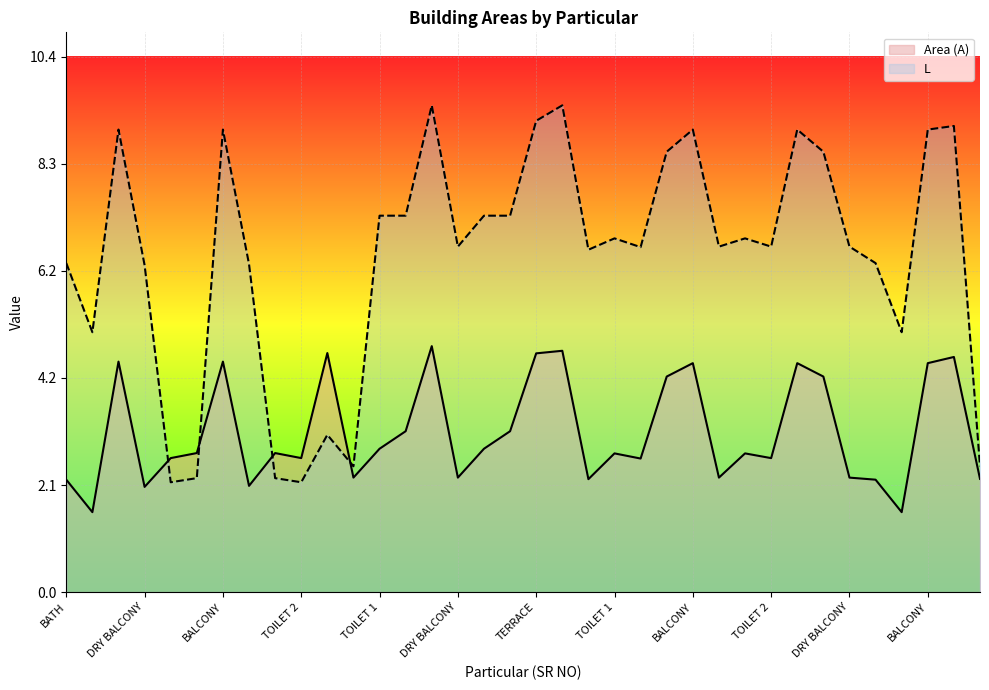

Reading left to right, extract all data points from this chart.

Area (A): 2.2	1.6	4.5	2.0	2.6	2.7	4.5	2.1	2.7	2.6	4.6	2.2	2.8	3.1	4.8	2.2	2.8	3.1	4.6	4.7	2.2	2.7	2.6	4.2	4.4	2.2	2.7	2.6	4.4	4.2	2.2	2.2	1.6	4.4	4.6	2.2
L: 6.4	5.0	9.0	6.3	2.1	2.2	9.0	6.4	2.2	2.1	3.0	2.4	7.3	7.3	9.4	6.7	7.3	7.3	9.1	9.4	6.6	6.9	6.7	8.5	9.0	6.7	6.9	6.7	9.0	8.5	6.7	6.4	5.0	9.0	9.0	2.4